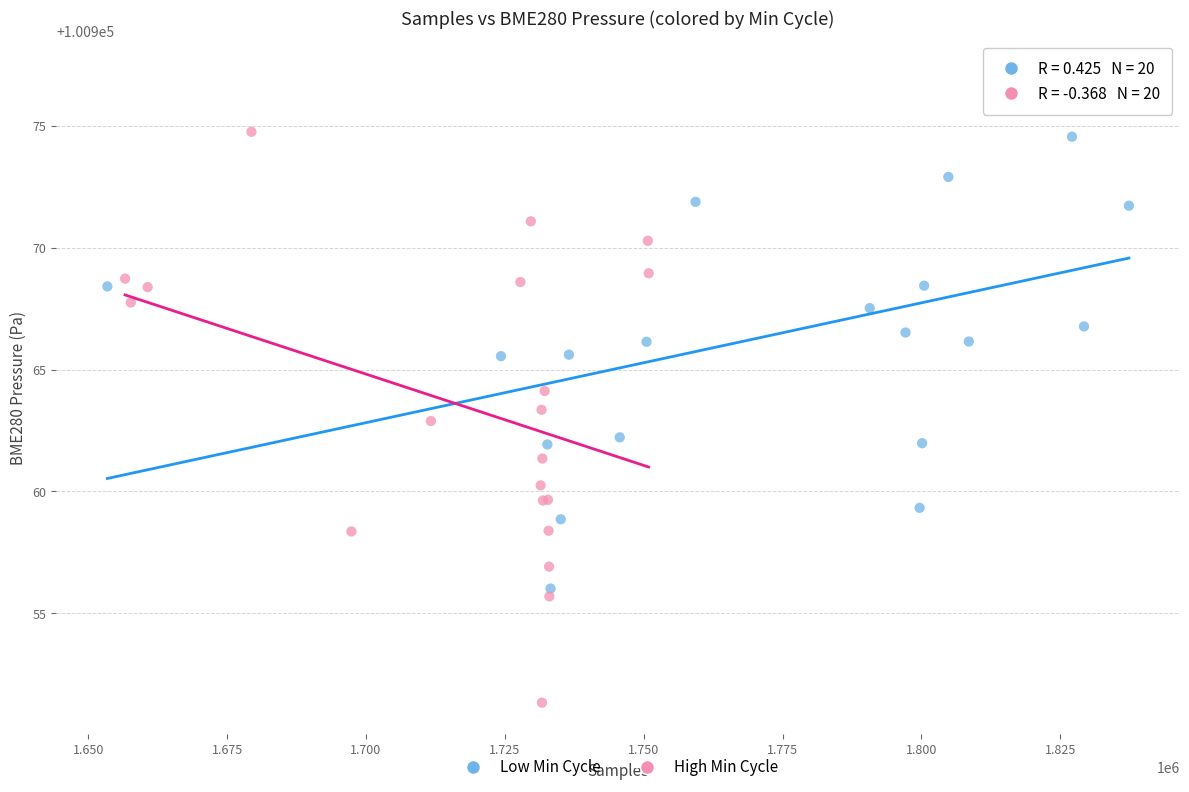

What are all the series names shown in the legend?

Low Min Cycle, High Min Cycle